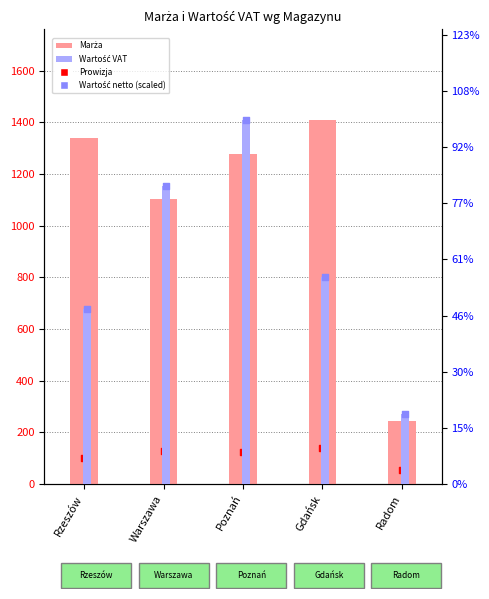

Which series contains the highest Y value?

Wartość VAT